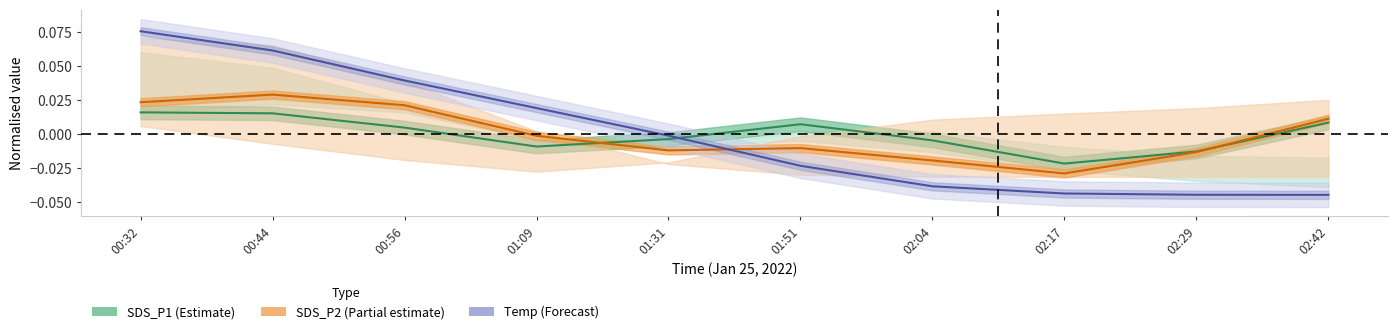

What position from the left is 01:31?

5